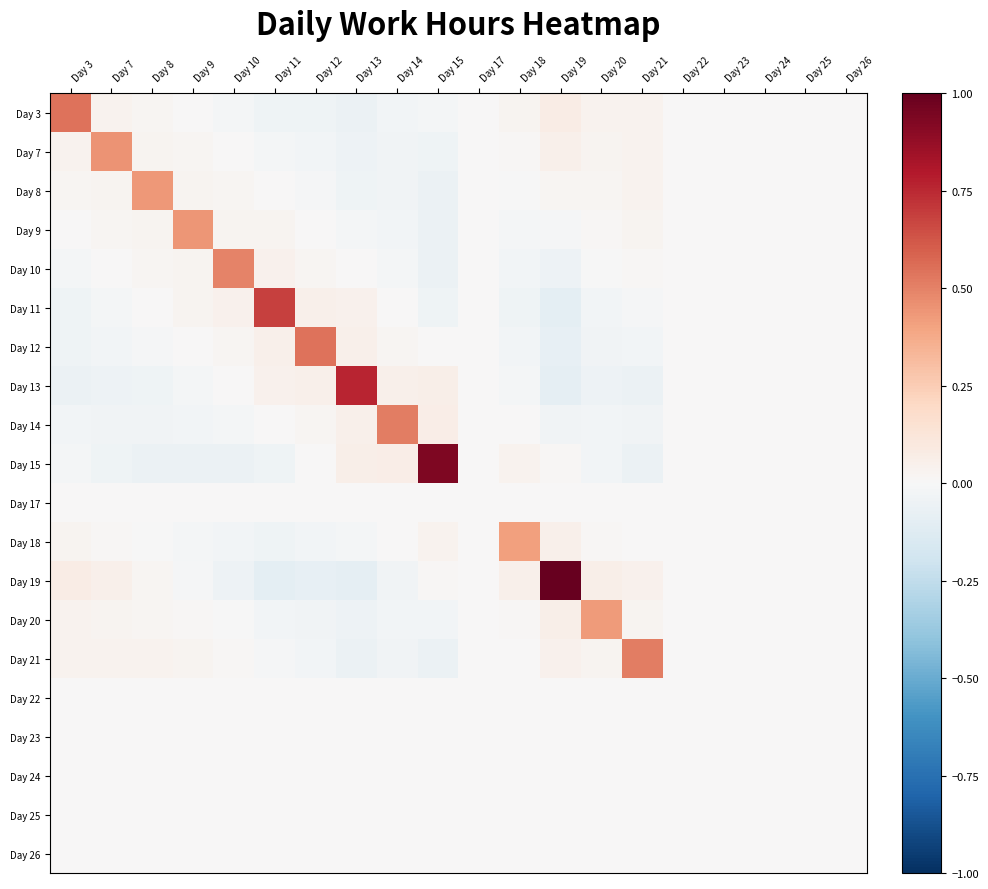

Reading right to left, transcribe all the data shown in this chart.

Day 3: Day 26=-0.0	Day 25=-0.0	Day 24=-0.0	Day 23=-0.0	Day 22=0.0	Day 21=0.0	Day 20=0.0	Day 19=0.1	Day 18=0.0	Day 17=0.0	Day 15=-0.0	Day 14=-0.0	Day 13=-0.1	Day 12=-0.0	Day 11=-0.0	Day 10=-0.0	Day 9=0.0	Day 8=0.0	Day 7=0.0	Day 3=0.5
Day 7: Day 26=-0.0	Day 25=-0.0	Day 24=-0.0	Day 23=0.0	Day 22=0.0	Day 21=0.0	Day 20=0.0	Day 19=0.0	Day 18=0.0	Day 17=-0.0	Day 15=-0.0	Day 14=-0.0	Day 13=-0.1	Day 12=-0.0	Day 11=-0.0	Day 10=0.0	Day 9=0.0	Day 8=0.0	Day 7=0.4	Day 3=0.0
Day 8: Day 26=-0.0	Day 25=-0.0	Day 24=0.0	Day 23=0.0	Day 22=0.0	Day 21=0.0	Day 20=0.0	Day 19=0.0	Day 18=-0.0	Day 17=-0.0	Day 15=-0.1	Day 14=-0.0	Day 13=-0.0	Day 12=-0.0	Day 11=0.0	Day 10=0.0	Day 9=0.0	Day 8=0.4	Day 7=0.0	Day 3=0.0
Day 9: Day 26=-0.0	Day 25=0.0	Day 24=0.0	Day 23=0.0	Day 22=0.0	Day 21=0.0	Day 20=0.0	Day 19=-0.0	Day 18=-0.0	Day 17=-0.0	Day 15=-0.1	Day 14=-0.0	Day 13=-0.0	Day 12=0.0	Day 11=0.0	Day 10=0.0	Day 9=0.4	Day 8=0.0	Day 7=0.0	Day 3=0.0
Day 10: Day 26=0.0	Day 25=0.0	Day 24=0.0	Day 23=0.0	Day 22=0.0	Day 21=0.0	Day 20=-0.0	Day 19=-0.0	Day 18=-0.0	Day 17=-0.0	Day 15=-0.1	Day 14=-0.0	Day 13=0.0	Day 12=0.0	Day 11=0.0	Day 10=0.5	Day 9=0.0	Day 8=0.0	Day 7=0.0	Day 3=-0.0
Day 11: Day 26=0.0	Day 25=0.0	Day 24=0.0	Day 23=0.0	Day 22=0.0	Day 21=-0.0	Day 20=-0.0	Day 19=-0.1	Day 18=-0.0	Day 17=-0.0	Day 15=-0.0	Day 14=0.0	Day 13=0.0	Day 12=0.0	Day 11=0.7	Day 10=0.0	Day 9=0.0	Day 8=0.0	Day 7=-0.0	Day 3=-0.0
Day 12: Day 26=0.0	Day 25=0.0	Day 24=0.0	Day 23=0.0	Day 22=-0.0	Day 21=-0.0	Day 20=-0.0	Day 19=-0.1	Day 18=-0.0	Day 17=-0.0	Day 15=0.0	Day 14=0.0	Day 13=0.1	Day 12=0.5	Day 11=0.0	Day 10=0.0	Day 9=0.0	Day 8=-0.0	Day 7=-0.0	Day 3=-0.0
Day 13: Day 26=0.0	Day 25=0.0	Day 24=0.0	Day 23=-0.0	Day 22=-0.0	Day 21=-0.1	Day 20=-0.0	Day 19=-0.1	Day 18=-0.0	Day 17=0.0	Day 15=0.1	Day 14=0.1	Day 13=0.8	Day 12=0.1	Day 11=0.0	Day 10=0.0	Day 9=-0.0	Day 8=-0.0	Day 7=-0.1	Day 3=-0.1
Day 14: Day 26=0.0	Day 25=0.0	Day 24=-0.0	Day 23=-0.0	Day 22=-0.0	Day 21=-0.0	Day 20=-0.0	Day 19=-0.0	Day 18=0.0	Day 17=0.0	Day 15=0.1	Day 14=0.5	Day 13=0.1	Day 12=0.0	Day 11=0.0	Day 10=-0.0	Day 9=-0.0	Day 8=-0.0	Day 7=-0.0	Day 3=-0.0
Day 15: Day 26=0.0	Day 25=-0.0	Day 24=-0.0	Day 23=-0.0	Day 22=-0.0	Day 21=-0.1	Day 20=-0.0	Day 19=0.0	Day 18=0.0	Day 17=0.0	Day 15=0.9	Day 14=0.1	Day 13=0.1	Day 12=0.0	Day 11=-0.0	Day 10=-0.1	Day 9=-0.1	Day 8=-0.1	Day 7=-0.0	Day 3=-0.0
Day 17: Day 26=-0.0	Day 25=-0.0	Day 24=-0.0	Day 23=-0.0	Day 22=-0.0	Day 21=-0.0	Day 20=0.0	Day 19=0.0	Day 18=0.0	Day 17=0.0	Day 15=0.0	Day 14=0.0	Day 13=0.0	Day 12=-0.0	Day 11=-0.0	Day 10=-0.0	Day 9=-0.0	Day 8=-0.0	Day 7=-0.0	Day 3=0.0
Day 18: Day 26=-0.0	Day 25=-0.0	Day 24=-0.0	Day 23=-0.0	Day 22=-0.0	Day 21=0.0	Day 20=0.0	Day 19=0.1	Day 18=0.4	Day 17=0.0	Day 15=0.0	Day 14=0.0	Day 13=-0.0	Day 12=-0.0	Day 11=-0.0	Day 10=-0.0	Day 9=-0.0	Day 8=-0.0	Day 7=0.0	Day 3=0.0
Day 19: Day 26=-0.0	Day 25=-0.0	Day 24=-0.0	Day 23=-0.0	Day 22=0.0	Day 21=0.0	Day 20=0.1	Day 19=1.0	Day 18=0.1	Day 17=0.0	Day 15=0.0	Day 14=-0.0	Day 13=-0.1	Day 12=-0.1	Day 11=-0.1	Day 10=-0.0	Day 9=-0.0	Day 8=0.0	Day 7=0.0	Day 3=0.1
Day 20: Day 26=-0.0	Day 25=-0.0	Day 24=-0.0	Day 23=0.0	Day 22=0.0	Day 21=0.0	Day 20=0.4	Day 19=0.1	Day 18=0.0	Day 17=0.0	Day 15=-0.0	Day 14=-0.0	Day 13=-0.0	Day 12=-0.0	Day 11=-0.0	Day 10=-0.0	Day 9=0.0	Day 8=0.0	Day 7=0.0	Day 3=0.0
Day 21: Day 26=-0.0	Day 25=-0.0	Day 24=0.0	Day 23=0.0	Day 22=0.0	Day 21=0.5	Day 20=0.0	Day 19=0.0	Day 18=0.0	Day 17=-0.0	Day 15=-0.1	Day 14=-0.0	Day 13=-0.1	Day 12=-0.0	Day 11=-0.0	Day 10=0.0	Day 9=0.0	Day 8=0.0	Day 7=0.0	Day 3=0.0
Day 22: Day 26=-0.0	Day 25=0.0	Day 24=0.0	Day 23=0.0	Day 22=0.0	Day 21=0.0	Day 20=0.0	Day 19=0.0	Day 18=-0.0	Day 17=-0.0	Day 15=-0.0	Day 14=-0.0	Day 13=-0.0	Day 12=-0.0	Day 11=0.0	Day 10=0.0	Day 9=0.0	Day 8=0.0	Day 7=0.0	Day 3=0.0
Day 23: Day 26=0.0	Day 25=0.0	Day 24=0.0	Day 23=0.0	Day 22=0.0	Day 21=0.0	Day 20=0.0	Day 19=-0.0	Day 18=-0.0	Day 17=-0.0	Day 15=-0.0	Day 14=-0.0	Day 13=-0.0	Day 12=0.0	Day 11=0.0	Day 10=0.0	Day 9=0.0	Day 8=0.0	Day 7=0.0	Day 3=-0.0
Day 24: Day 26=0.0	Day 25=0.0	Day 24=0.0	Day 23=0.0	Day 22=0.0	Day 21=0.0	Day 20=-0.0	Day 19=-0.0	Day 18=-0.0	Day 17=-0.0	Day 15=-0.0	Day 14=-0.0	Day 13=0.0	Day 12=0.0	Day 11=0.0	Day 10=0.0	Day 9=0.0	Day 8=0.0	Day 7=-0.0	Day 3=-0.0
Day 25: Day 26=0.0	Day 25=0.0	Day 24=0.0	Day 23=0.0	Day 22=0.0	Day 21=-0.0	Day 20=-0.0	Day 19=-0.0	Day 18=-0.0	Day 17=-0.0	Day 15=-0.0	Day 14=0.0	Day 13=0.0	Day 12=0.0	Day 11=0.0	Day 10=0.0	Day 9=0.0	Day 8=-0.0	Day 7=-0.0	Day 3=-0.0
Day 26: Day 26=0.0	Day 25=0.0	Day 24=0.0	Day 23=0.0	Day 22=-0.0	Day 21=-0.0	Day 20=-0.0	Day 19=-0.0	Day 18=-0.0	Day 17=-0.0	Day 15=0.0	Day 14=0.0	Day 13=0.0	Day 12=0.0	Day 11=0.0	Day 10=0.0	Day 9=-0.0	Day 8=-0.0	Day 7=-0.0	Day 3=-0.0